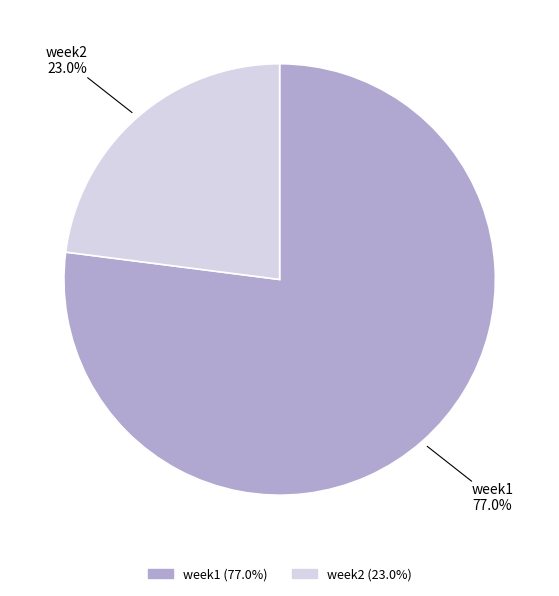

How many slices are in this pie chart?

2